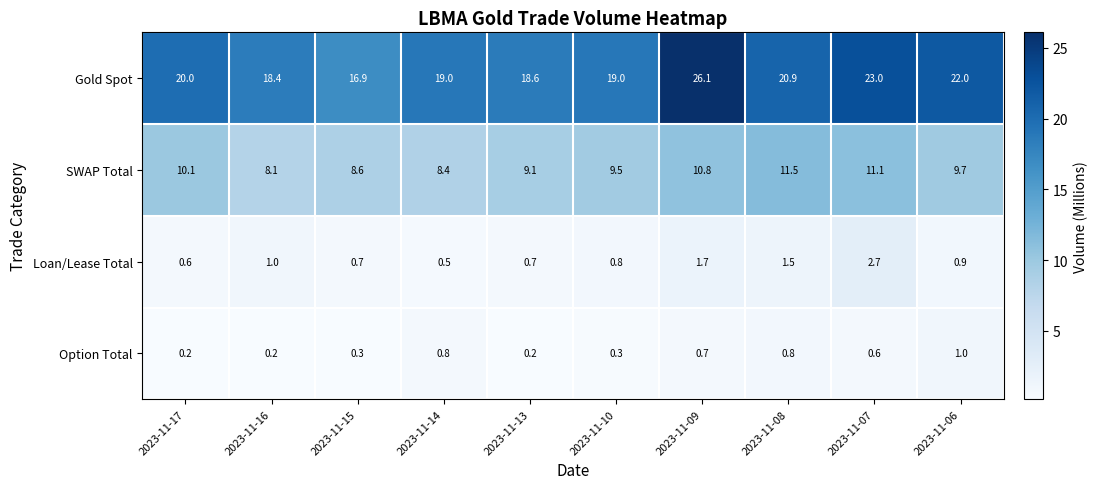

Between 2023-11-16 and 2023-11-13, which series saw the biggest shift?

SWAP Total